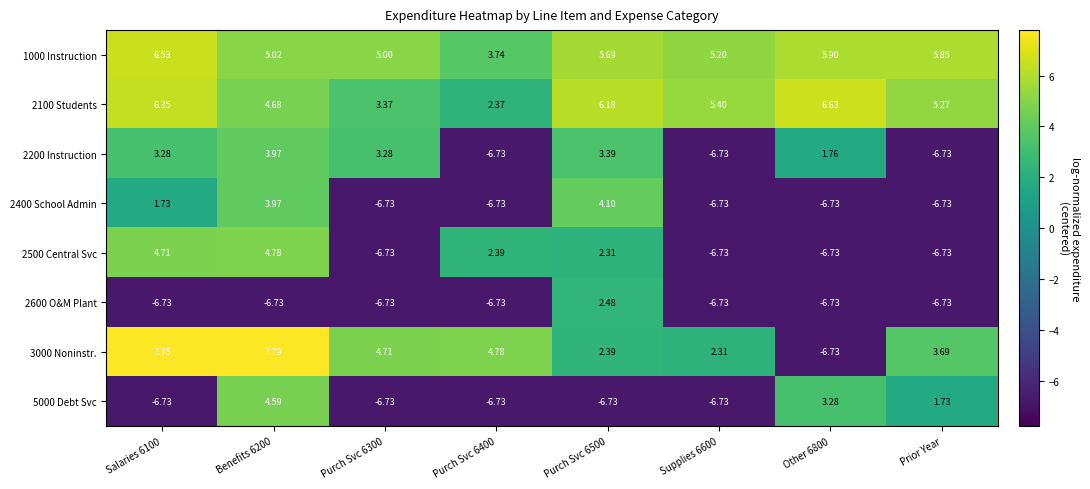

How many categories are shown in the chart?

8